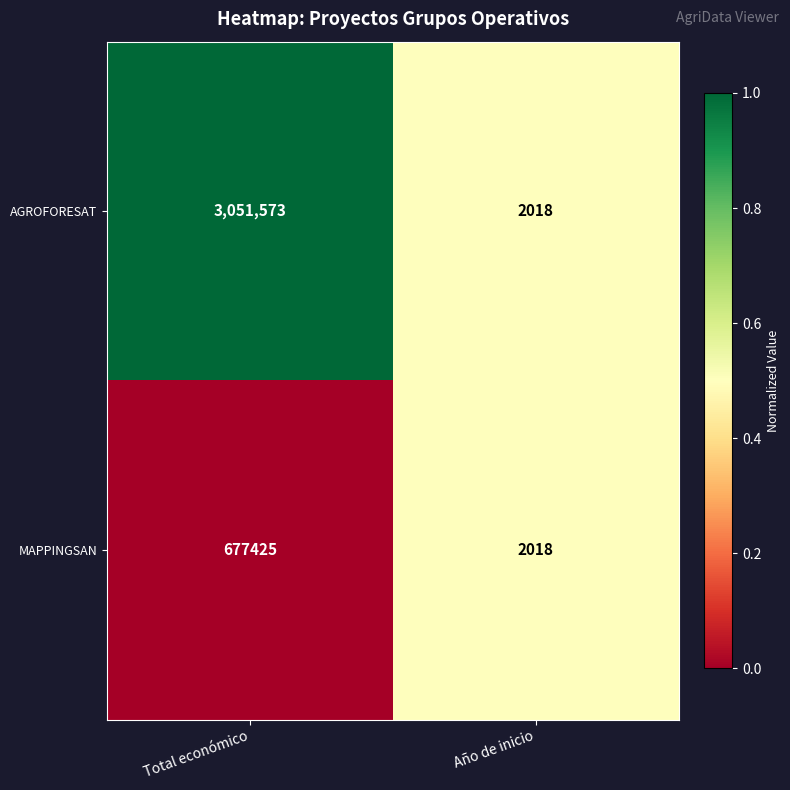

Between Total económico and Año de inicio, which series saw the biggest shift?

AGROFORESAT